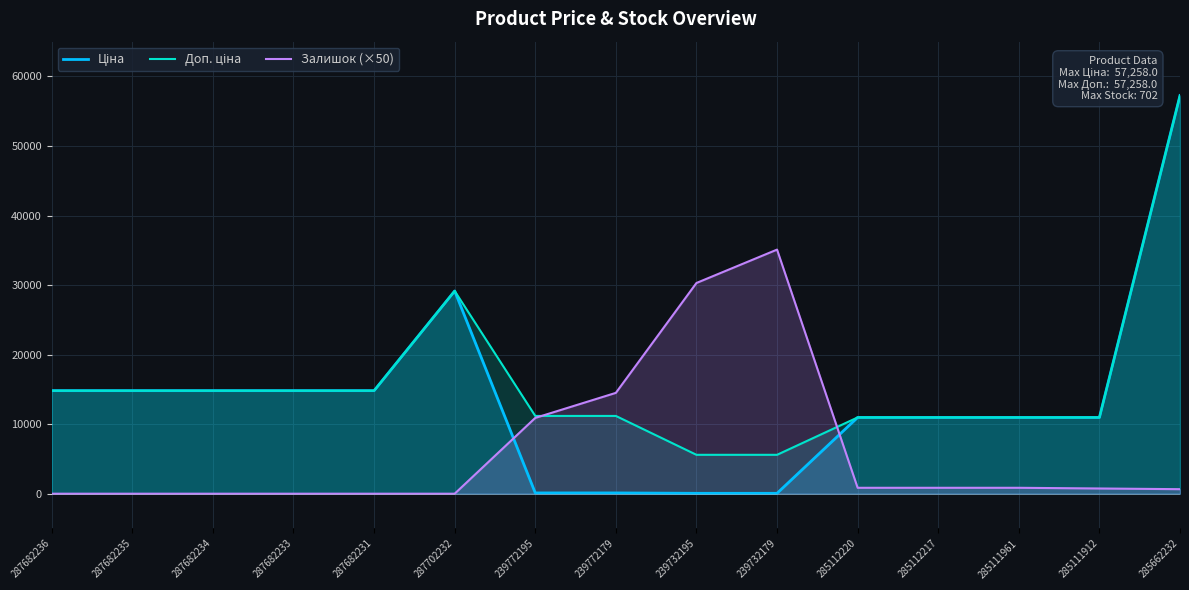

What is the spread (max minus min) of values at 239732195?

30244.1